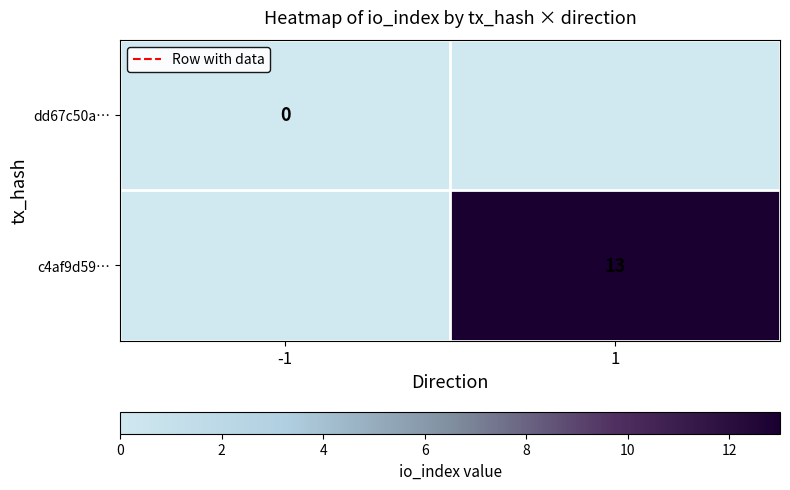

The c4af9d59… series shows 23 at 1. True or false?

False